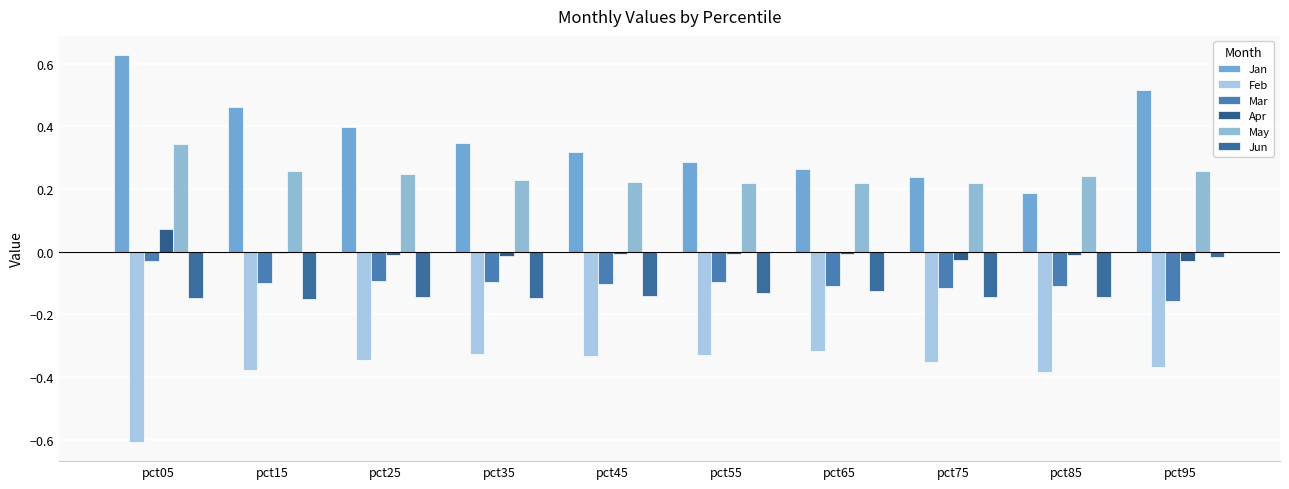

At which label is Jan closest to 0?

pct85